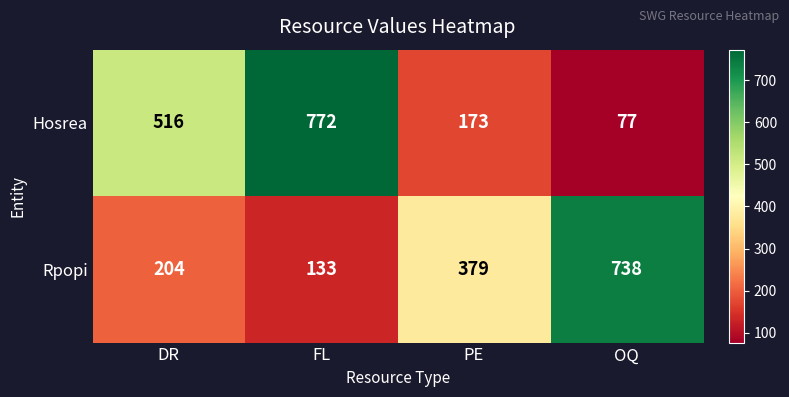

At which category is the sum across all series the highest?

FL